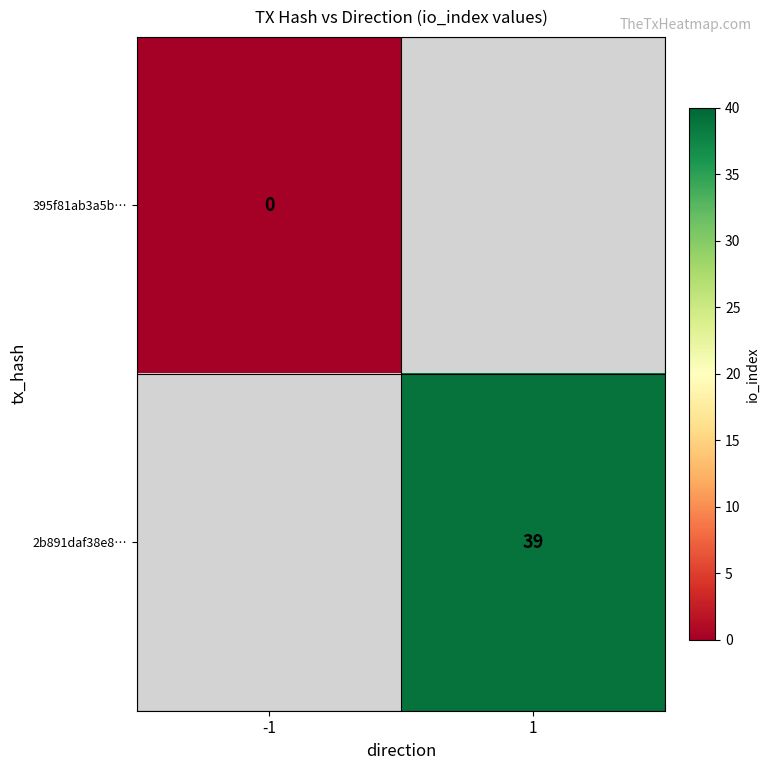

How many data points does each series have?

2